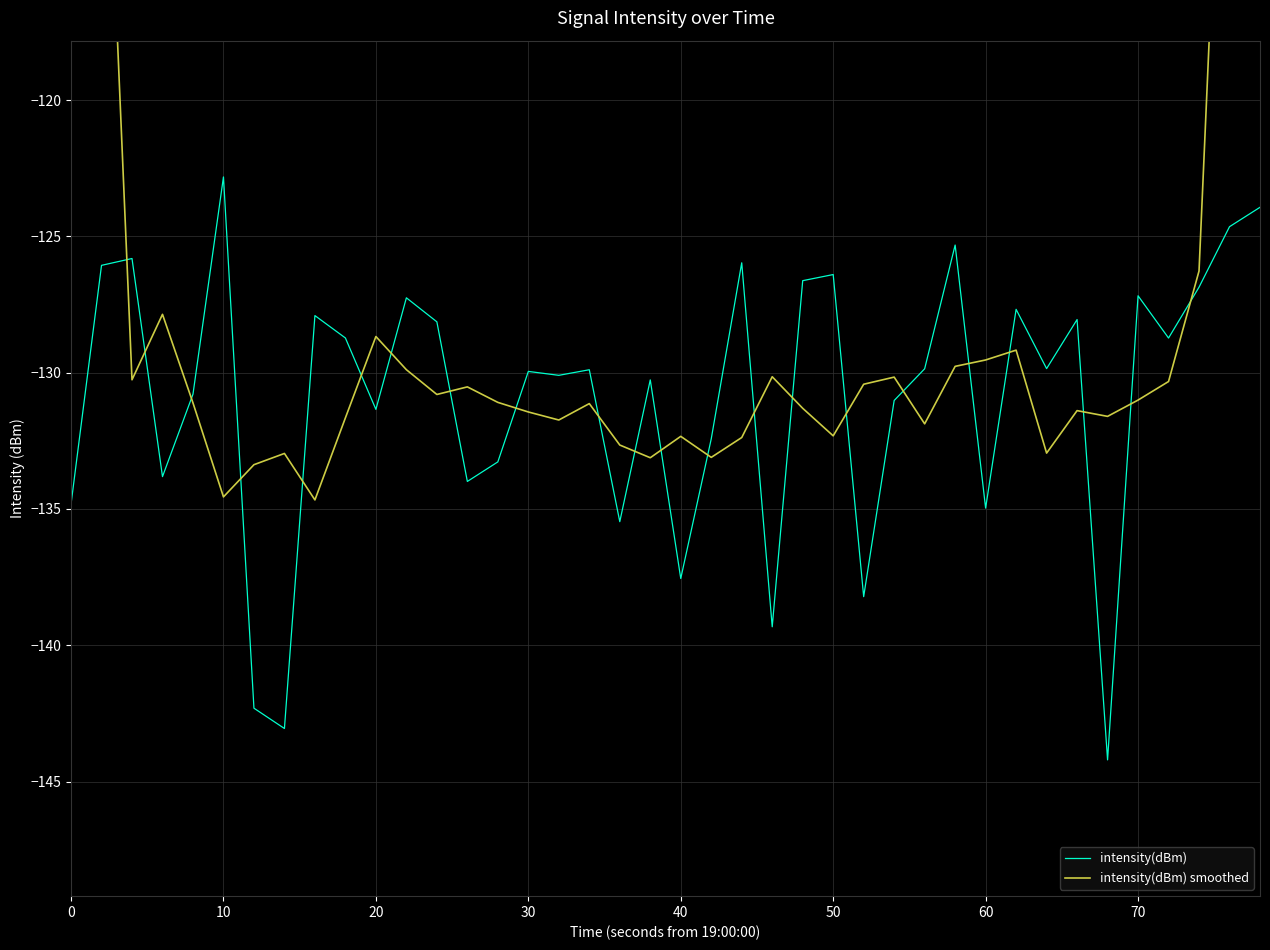

What is the highest value of the intensity(dBm) series?

-122.8